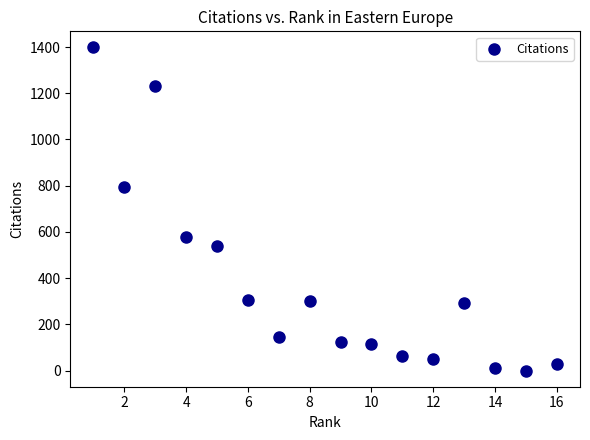

What Y value in the scatter plot is closest to 699?

795